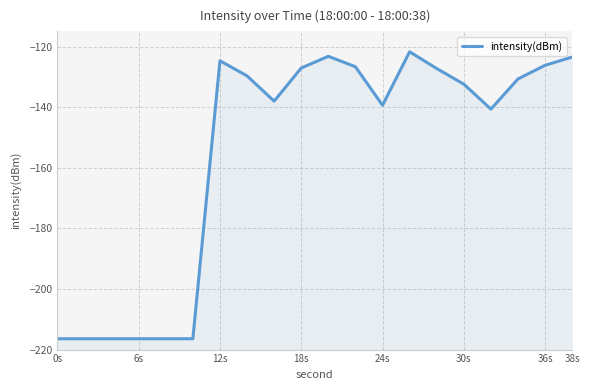

True or false: there are more than 0 points higher than both neighbors.

True